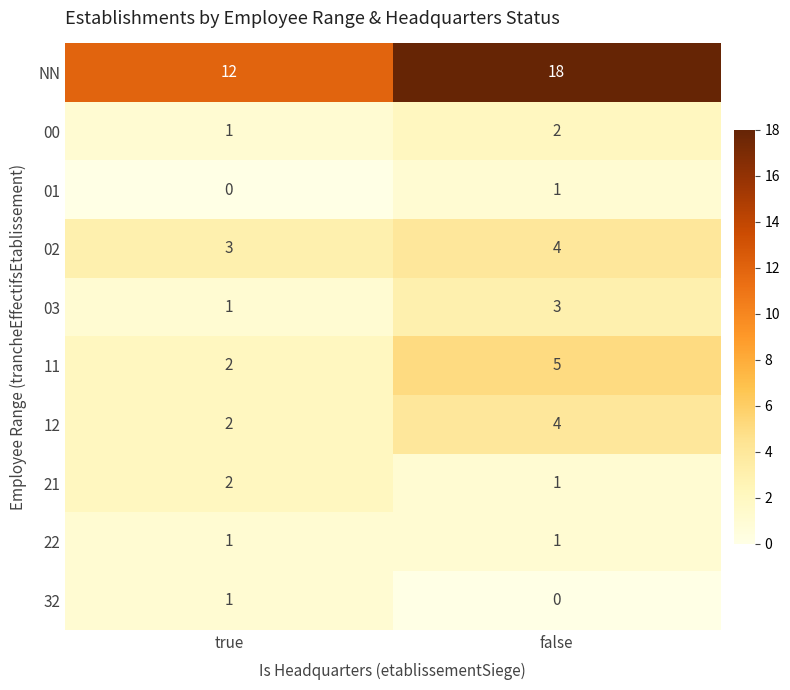

Is it true that 03 equals 1 at false?

False